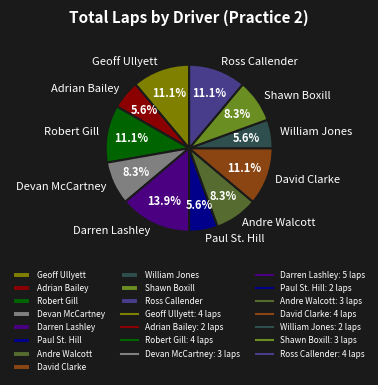

The David Clarke slice represents 11% of the pie. True or false?

True